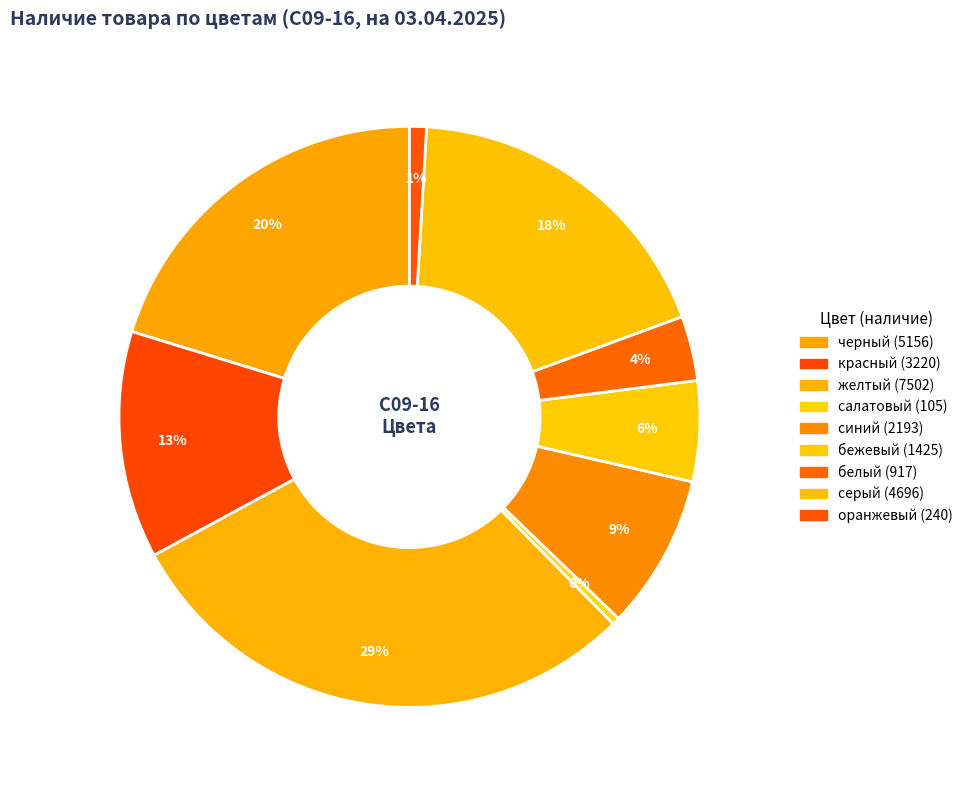

Count the number of slices in the pie.

9